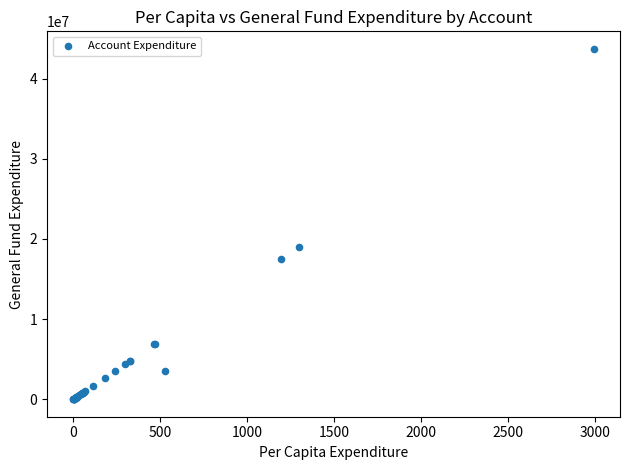

What Y value in the scatter plot is closest to 21856848?

18965421